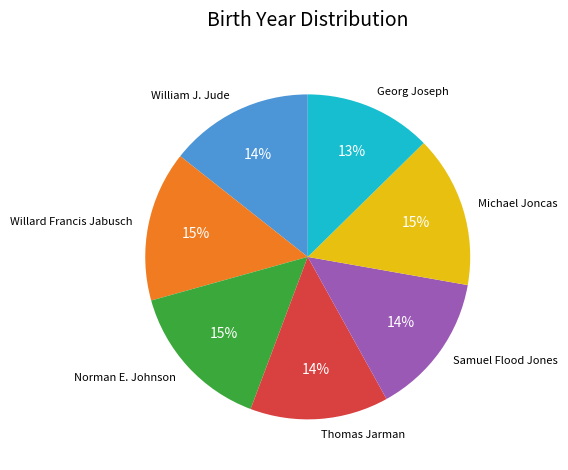

Does Norman E. Johnson account for over 50% of the chart?

No